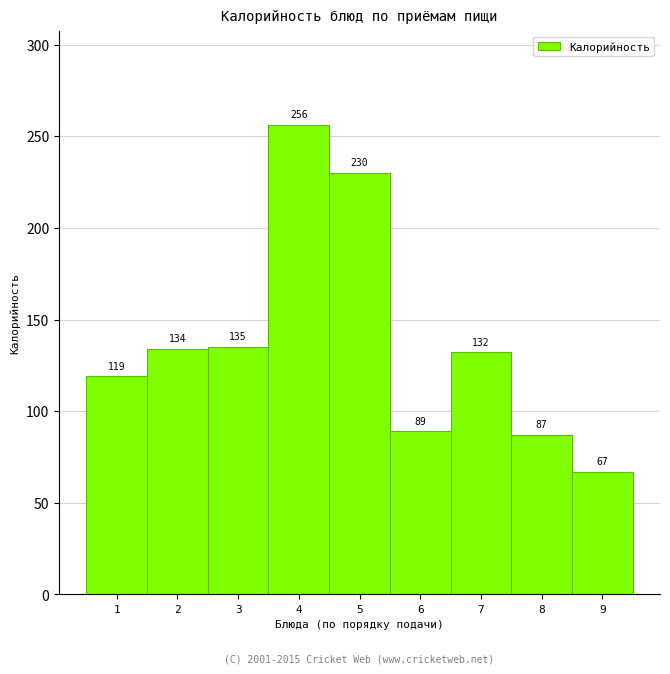

Over which range of the x-axis is the bar tallest?

3.5 to 4.5